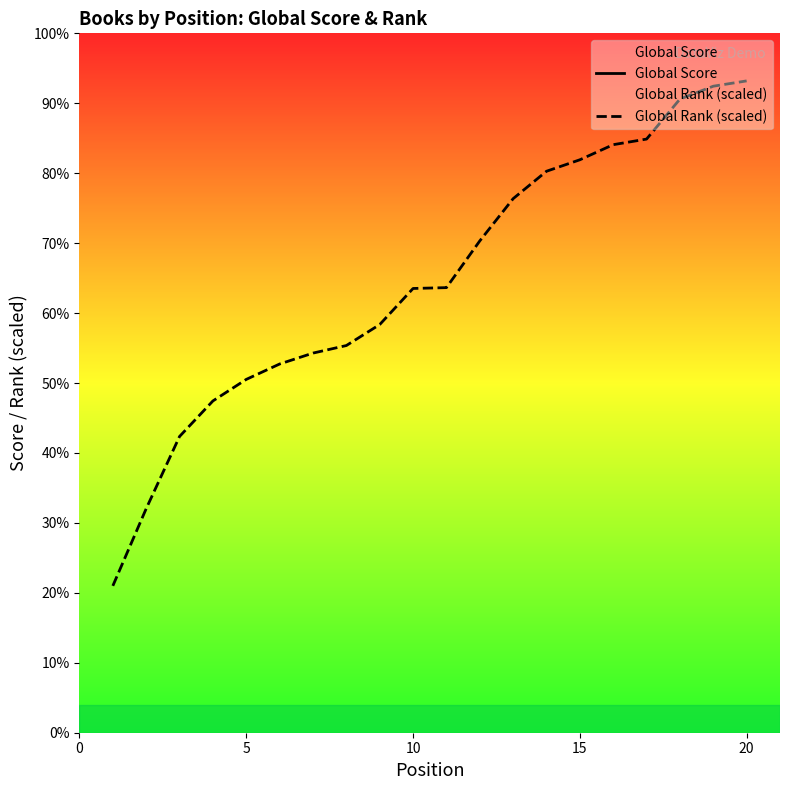

At which label does Global Rank (scaled) first exceed 63?

10